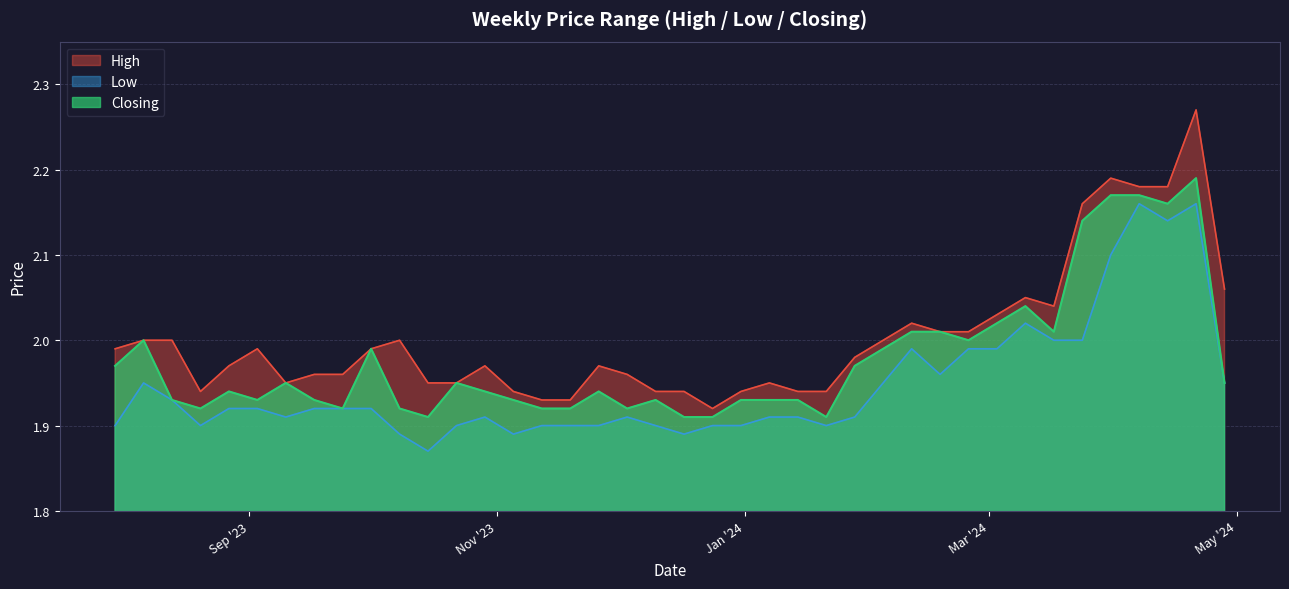

Which series has the largest total across all categories?

High